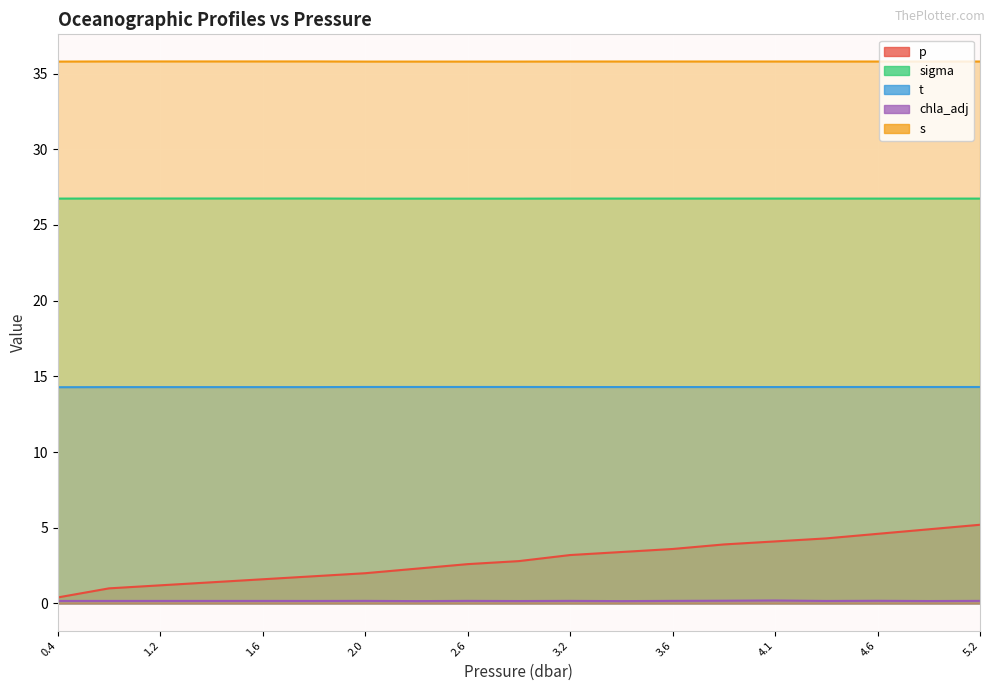

Reading left to right, list all the values displayed in this chart.

p: 0.4	1.0	1.2	1.4	1.6	1.8	2.0	2.3	2.6	2.8	3.2	3.4	3.6	3.9	4.1	4.3	4.6	4.9	5.2
sigma: 26.7	26.7	26.7	26.7	26.7	26.7	26.7	26.7	26.7	26.7	26.7	26.7	26.7	26.7	26.7	26.7	26.7	26.7	26.7
t: 14.3	14.3	14.3	14.3	14.3	14.3	14.3	14.3	14.3	14.3	14.3	14.3	14.3	14.3	14.3	14.3	14.3	14.3	14.3
chla_adj: 0.2	0.2	0.2	0.2	0.2	0.2	0.2	0.2	0.2	0.2	0.2	0.2	0.2	0.2	0.2	0.2	0.2	0.2	0.2
s: 35.8	35.8	35.8	35.8	35.8	35.8	35.8	35.8	35.8	35.8	35.8	35.8	35.8	35.8	35.8	35.8	35.8	35.8	35.8